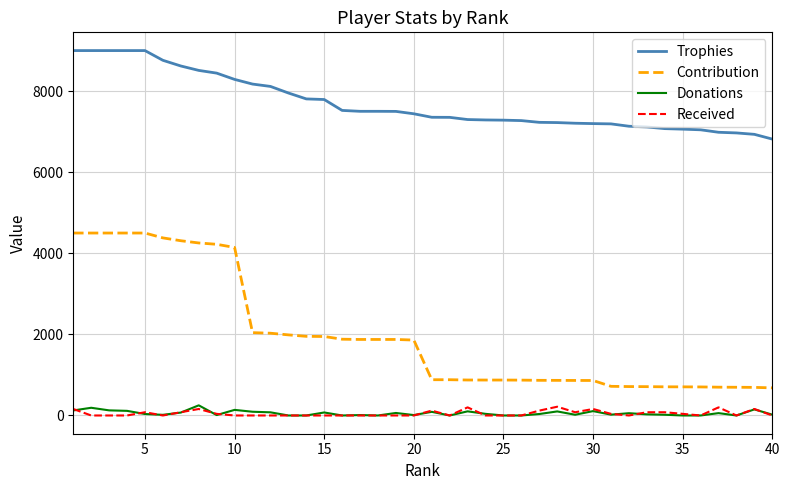

What is the difference between the maximum and second lowest values in the Received series?

216